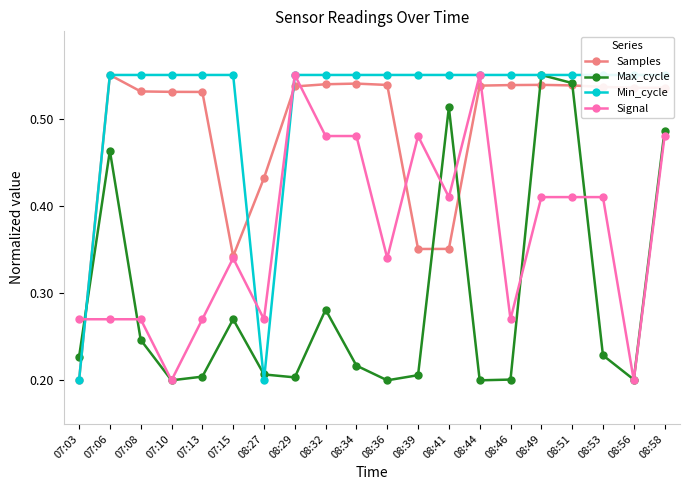

What is the label of the 1st point from the left?

07:03